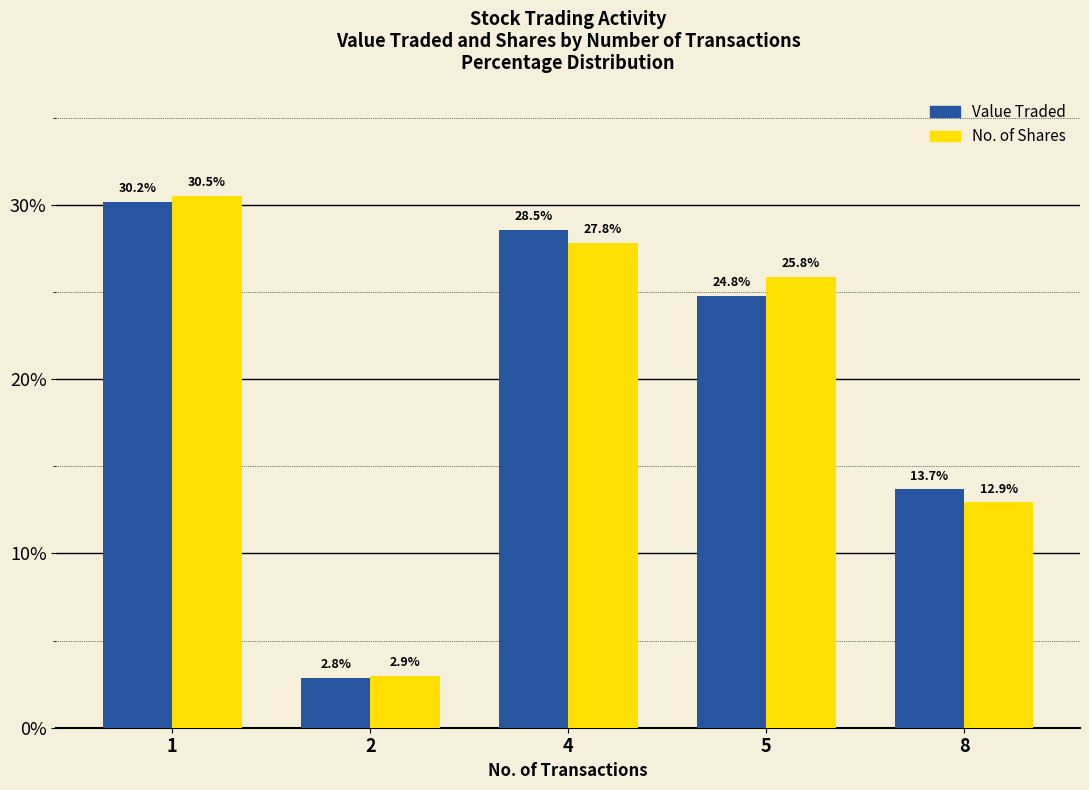

How many groups of bars are there?

5